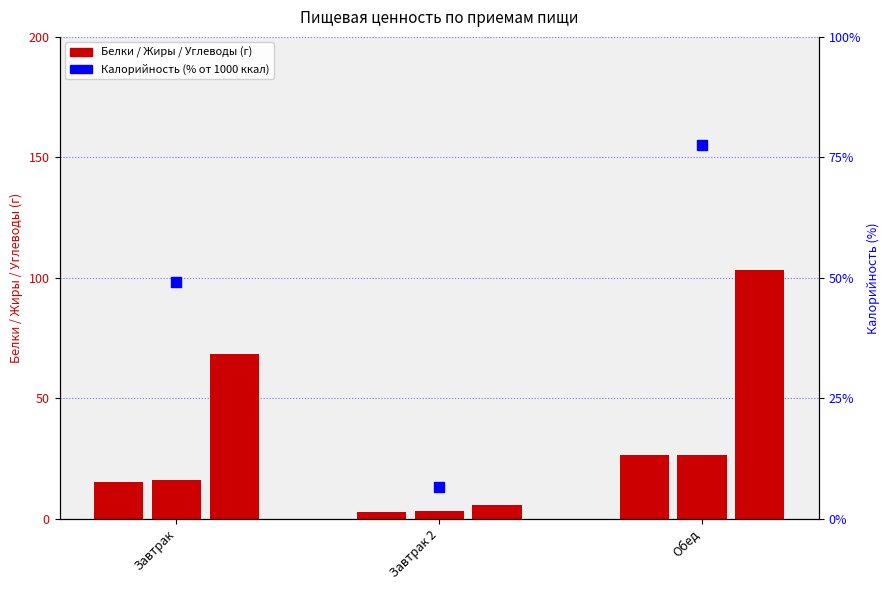

Between Завтрак 2 and Завтрак, which is larger?

Завтрак